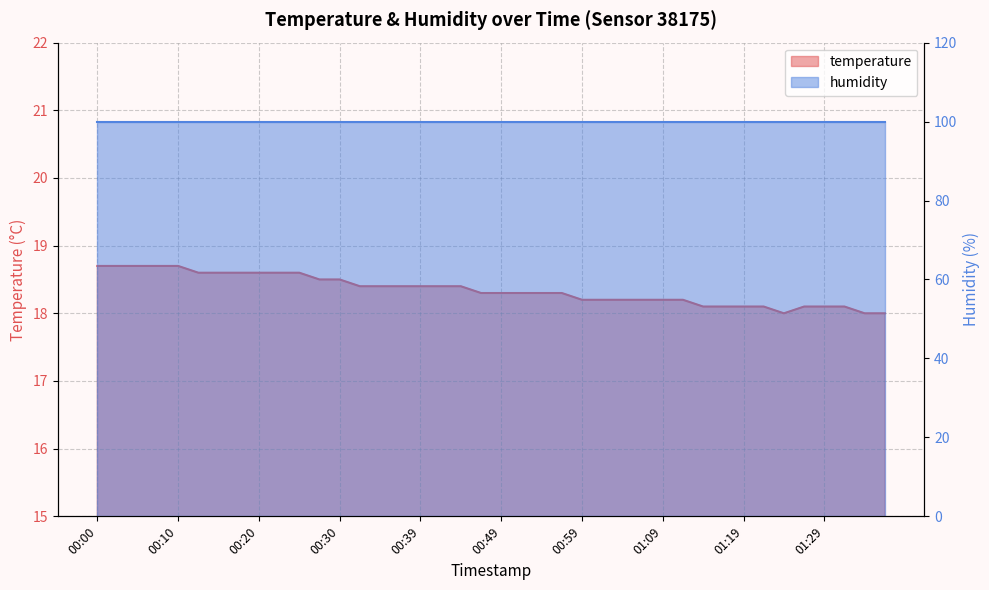

Reading right to left, extract all data points from this chart.

18.0	18.0	18.1	18.1	18.1	18.0	18.1	18.1	18.1	18.1	18.2	18.2	18.2	18.2	18.2	18.2	18.3	18.3	18.3	18.3	18.3	18.4	18.4	18.4	18.4	18.4	18.4	18.5	18.5	18.6	18.6	18.6	18.6	18.6	18.6	18.7	18.7	18.7	18.7	18.7